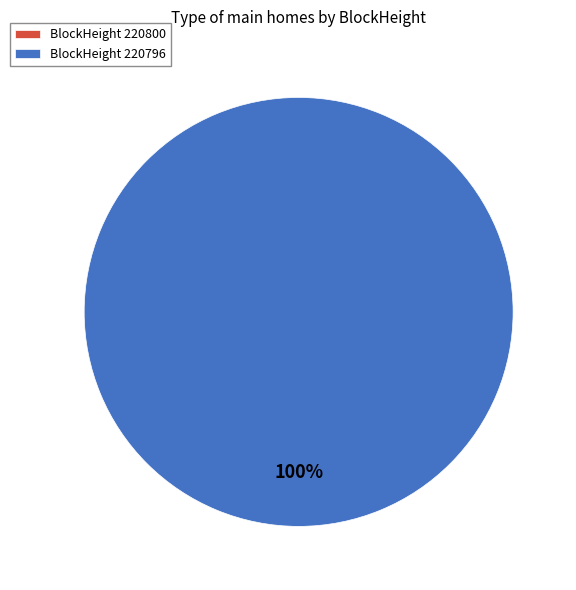

Which category has the biggest portion of the pie?

220796